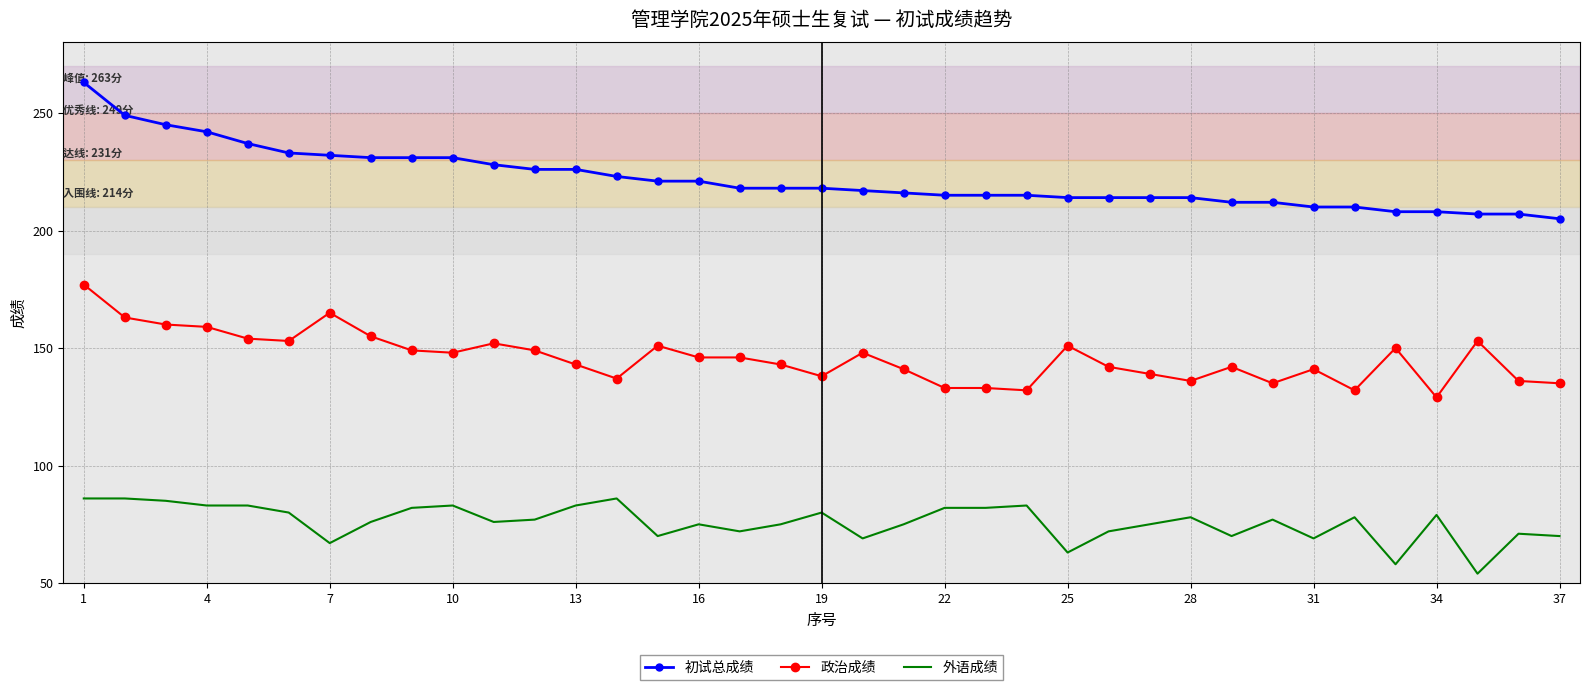

True or false: 政治成绩 and 外语成绩 cross at least once.

False